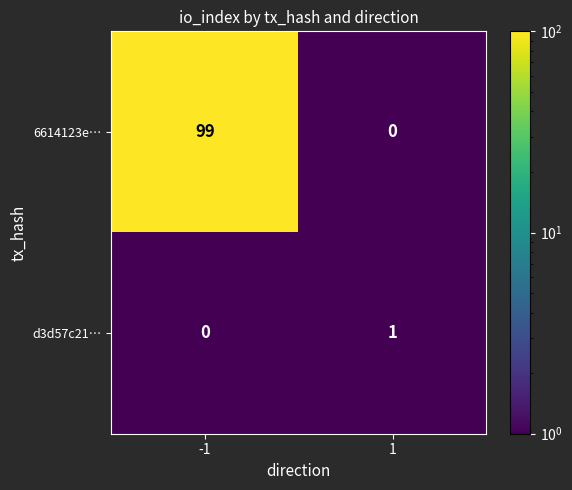

Reading right to left, transcribe all the data shown in this chart.

6614123e…: 0	99
d3d57c21…: 1	0